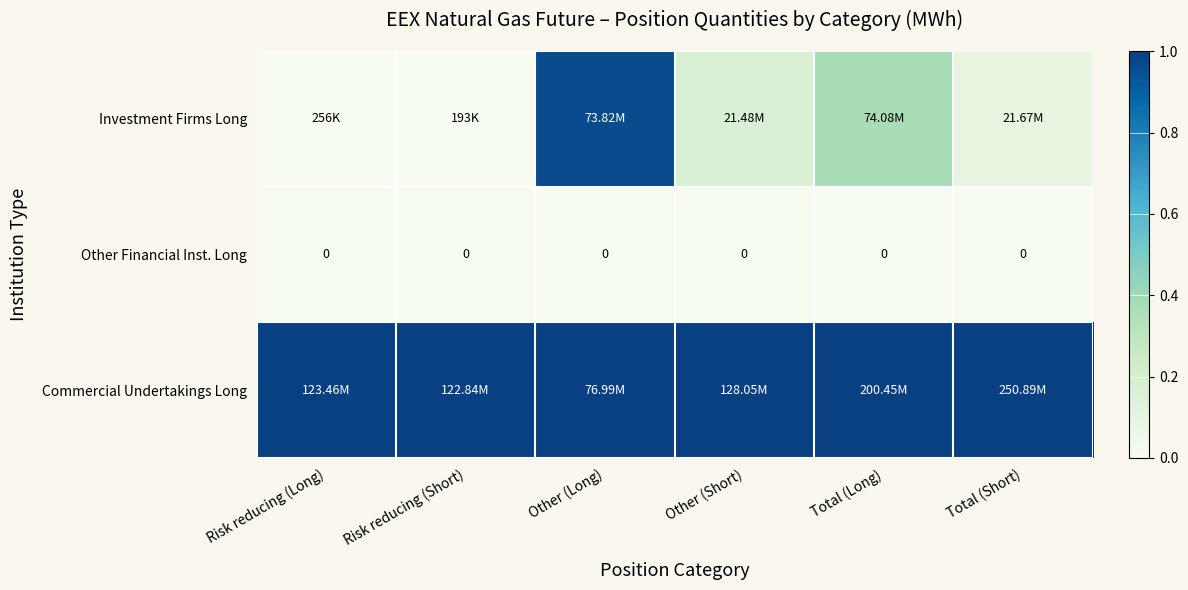

At which label does Other Financial Inst. Long reach its peak?

Risk reducing (Long)